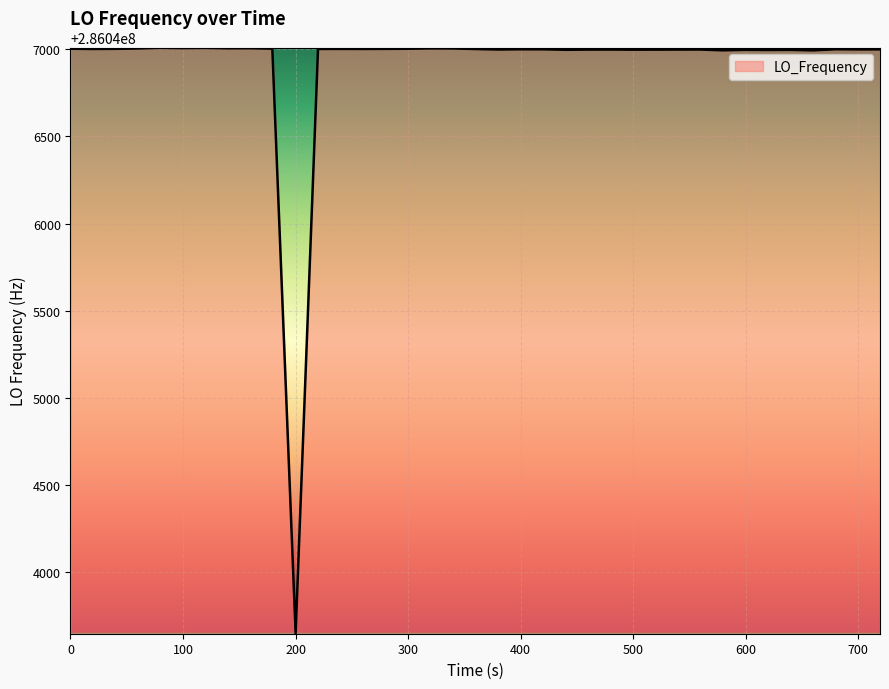

What is the difference between the maximum and minimum values?

3357.3